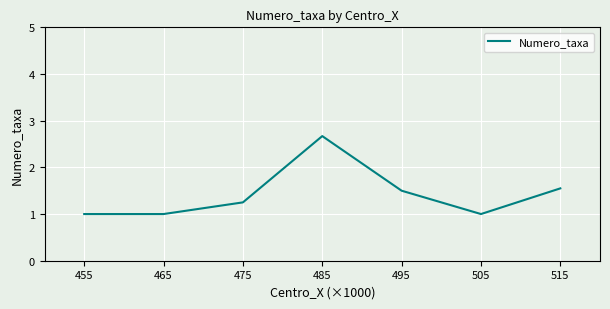

What is the sum of all values?

10.0